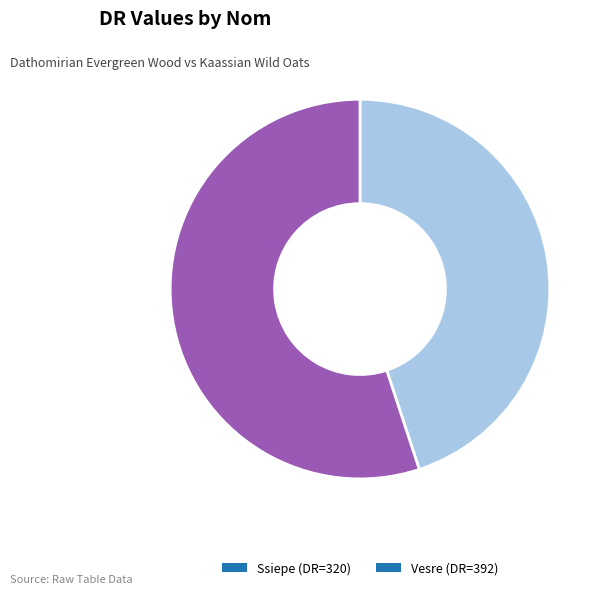

The Vesre slice represents 55% of the pie. True or false?

True